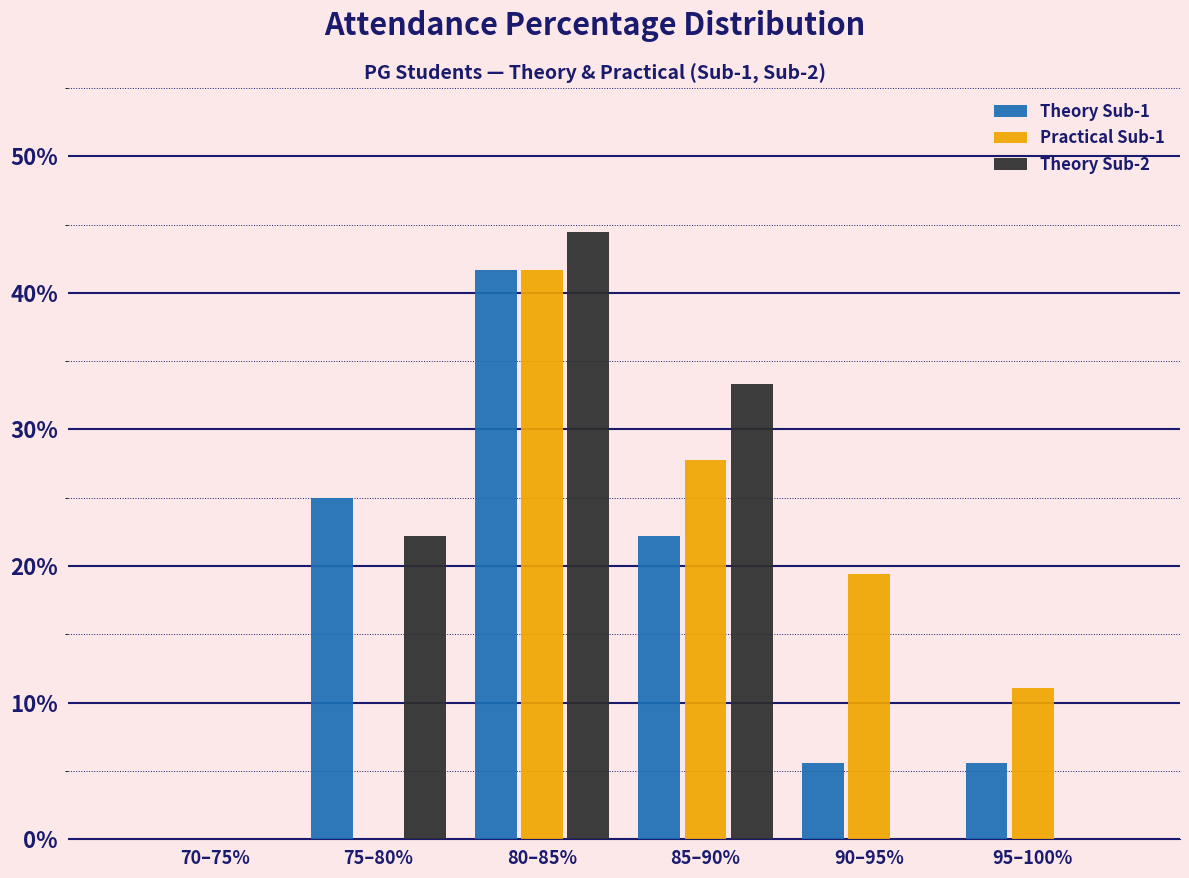

Reading left to right, transcribe all the data shown in this chart.

Theory Sub-1: 70–75%=0.0	75–80%=25.0	80–85%=41.7	85–90%=22.2	90–95%=5.6	95–100%=5.6
Practical Sub-1: 70–75%=0.0	75–80%=0.0	80–85%=41.7	85–90%=27.8	90–95%=19.4	95–100%=11.1
Theory Sub-2: 70–75%=0.0	75–80%=22.2	80–85%=44.4	85–90%=33.3	90–95%=0.0	95–100%=0.0